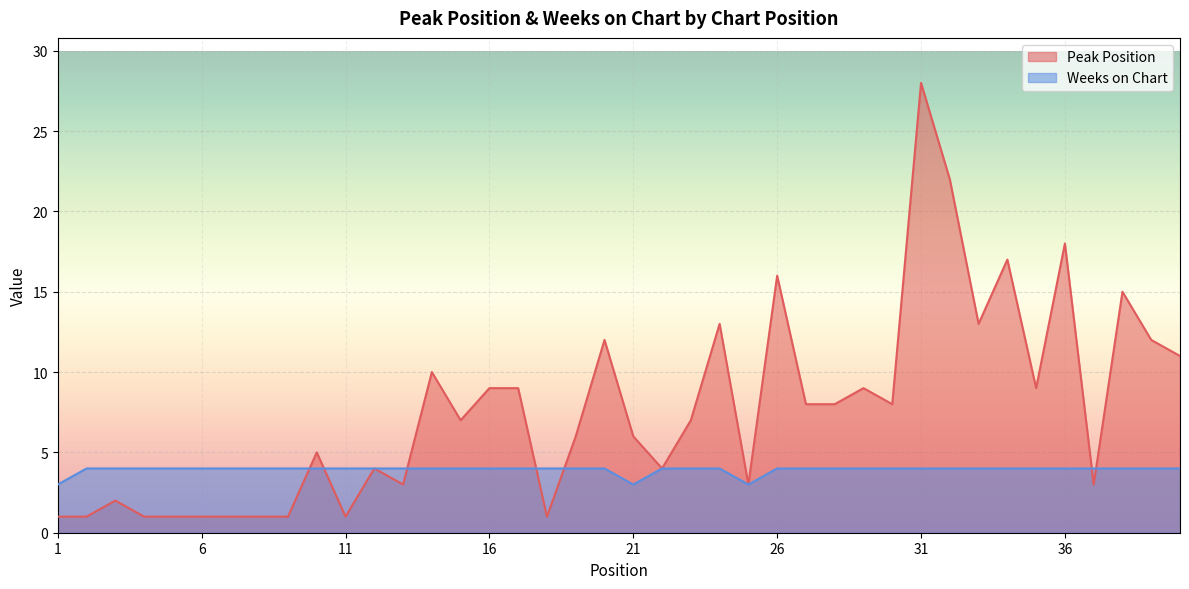

Reading left to right, list all the values displayed in this chart.

Peak Position: 1=1	2=1	3=2	4=1	5=1	6=1	7=1	8=1	9=1	10=5	11=1	12=4	13=3	14=10	15=7	16=9	17=9	18=1	19=6	20=12	21=6	22=4	23=7	24=13	25=3	26=16	27=8	28=8	29=9	30=8	31=28	32=22	33=13	34=17	35=9	36=18	37=3	38=15	39=12	40=11
Weeks on Chart: 1=3	2=4	3=4	4=4	5=4	6=4	7=4	8=4	9=4	10=4	11=4	12=4	13=4	14=4	15=4	16=4	17=4	18=4	19=4	20=4	21=3	22=4	23=4	24=4	25=3	26=4	27=4	28=4	29=4	30=4	31=4	32=4	33=4	34=4	35=4	36=4	37=4	38=4	39=4	40=4